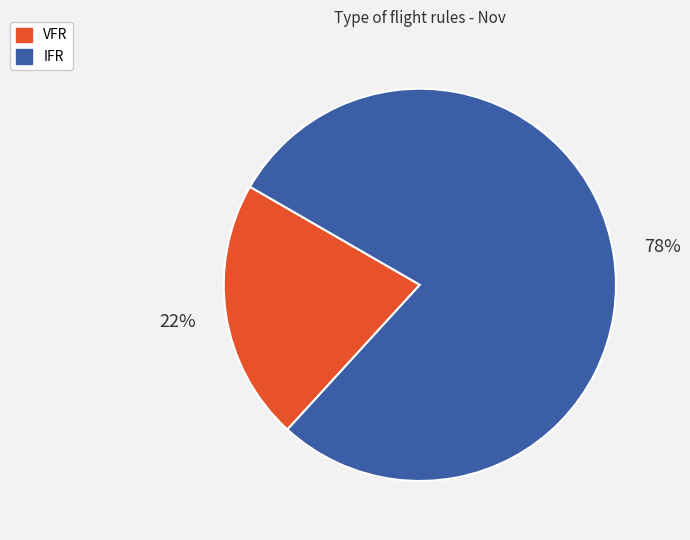

True or false: VFR accounts for 22% of the total.

True